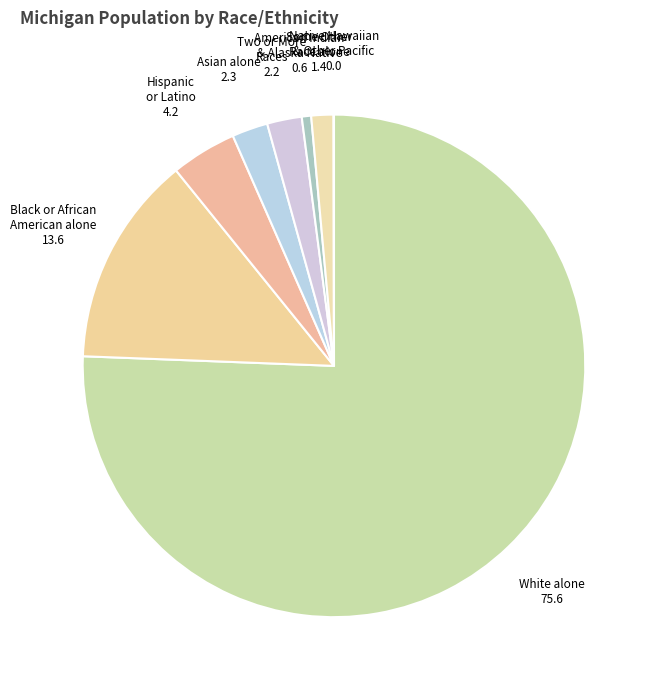

What is the majority slice?

White alone